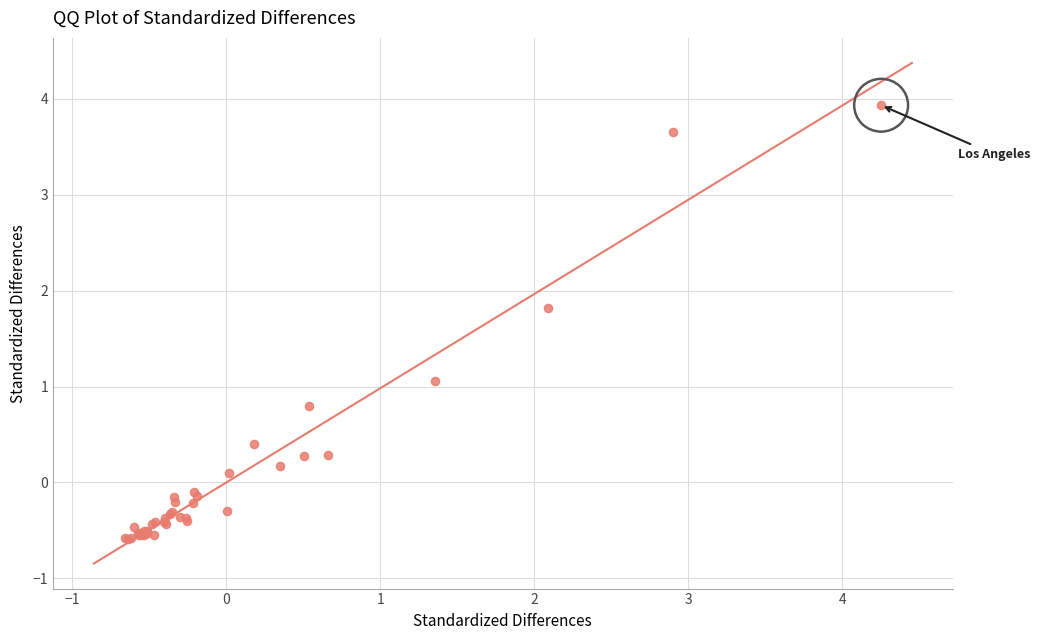

What Y value in the scatter plot is closest to 1?

1.1